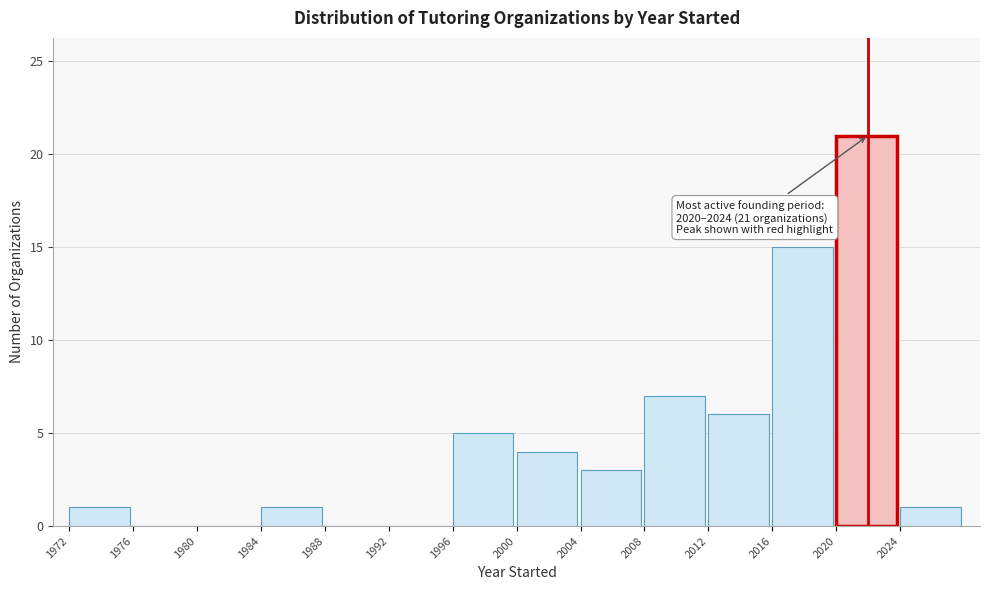

Over which range of the x-axis is the bar tallest?

2020 to 2024